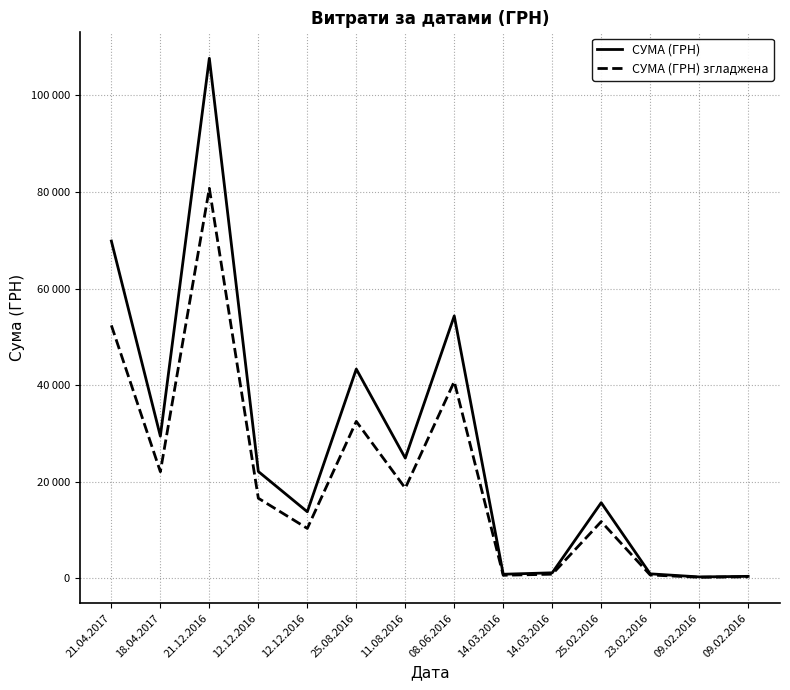

What is the difference between the maximum and minimum values in the СУМА (ГРН) series?

107357.1